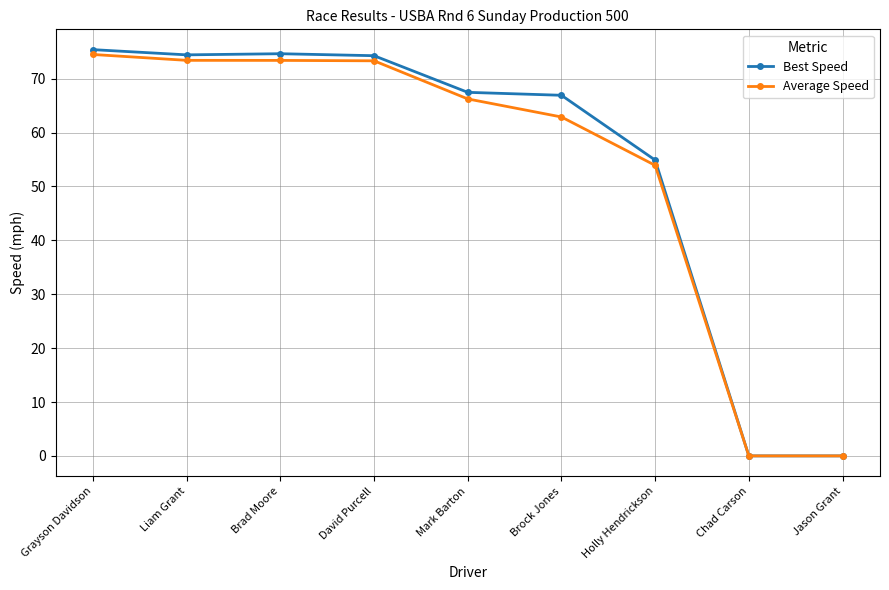

At which category does the chart reach its peak across all series?

Grayson Davidson